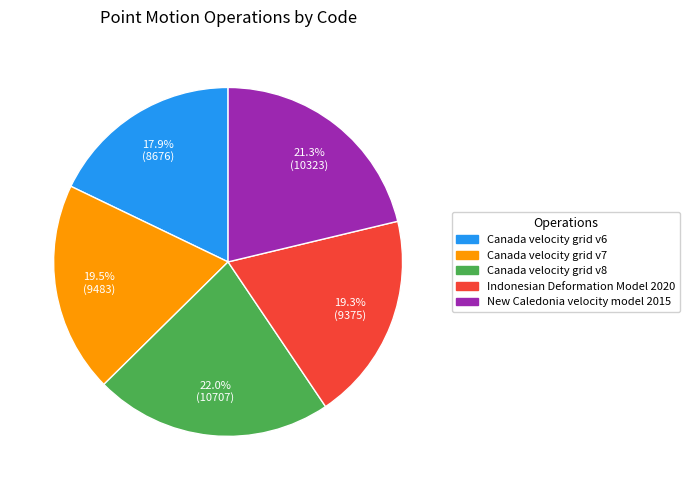

Which slice is the largest?

Canada velocity grid v8